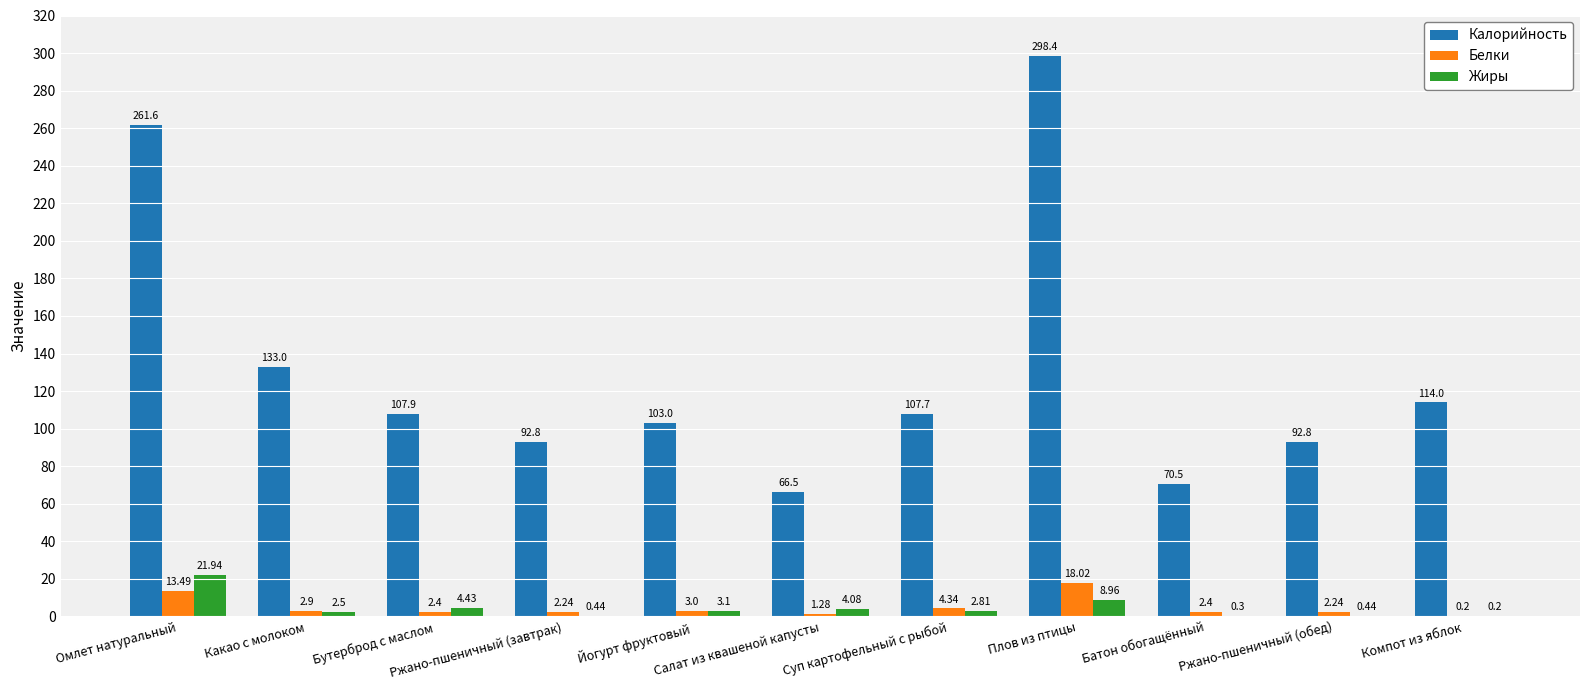

Which series has the largest total across all categories?

Калорийность